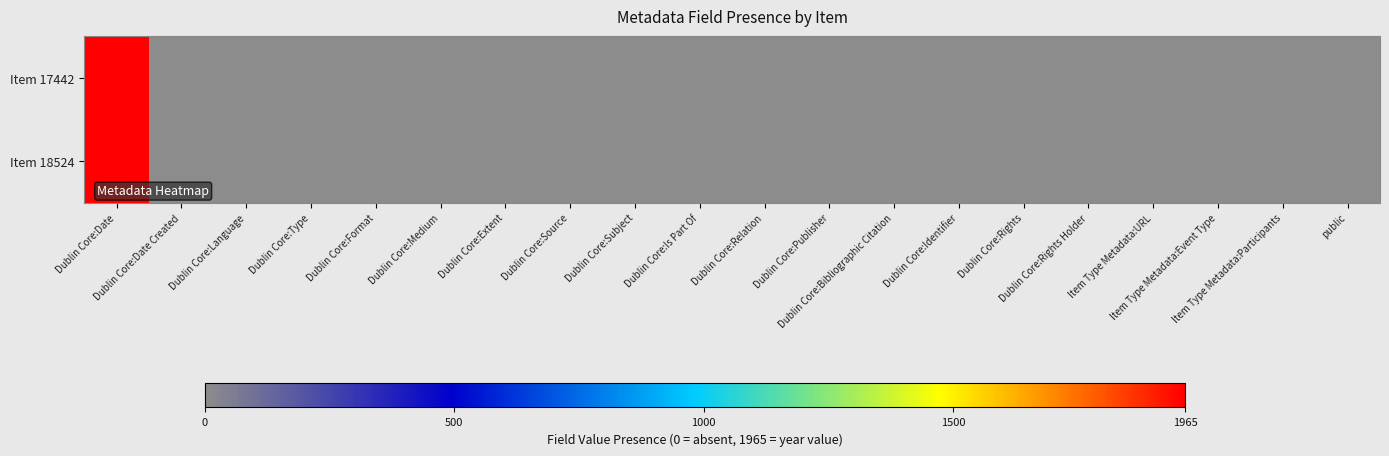

Reading right to left, extract all data points from this chart.

Item 17442: public=1	Item Type Metadata:Participants=0	Item Type Metadata:Event Type=0	Item Type Metadata:URL=1	Dublin Core:Rights Holder=0	Dublin Core:Rights=0	Dublin Core:Identifier=0	Dublin Core:Bibliographic Citation=0	Dublin Core:Publisher=0	Dublin Core:Relation=0	Dublin Core:Is Part Of=0	Dublin Core:Subject=1	Dublin Core:Source=0	Dublin Core:Extent=0	Dublin Core:Medium=0	Dublin Core:Format=0	Dublin Core:Type=0	Dublin Core:Language=0	Dublin Core:Date Created=0	Dublin Core:Date=1965
Item 18524: public=1	Item Type Metadata:Participants=0	Item Type Metadata:Event Type=0	Item Type Metadata:URL=1	Dublin Core:Rights Holder=0	Dublin Core:Rights=0	Dublin Core:Identifier=0	Dublin Core:Bibliographic Citation=0	Dublin Core:Publisher=0	Dublin Core:Relation=0	Dublin Core:Is Part Of=0	Dublin Core:Subject=1	Dublin Core:Source=0	Dublin Core:Extent=0	Dublin Core:Medium=0	Dublin Core:Format=0	Dublin Core:Type=0	Dublin Core:Language=0	Dublin Core:Date Created=0	Dublin Core:Date=1965